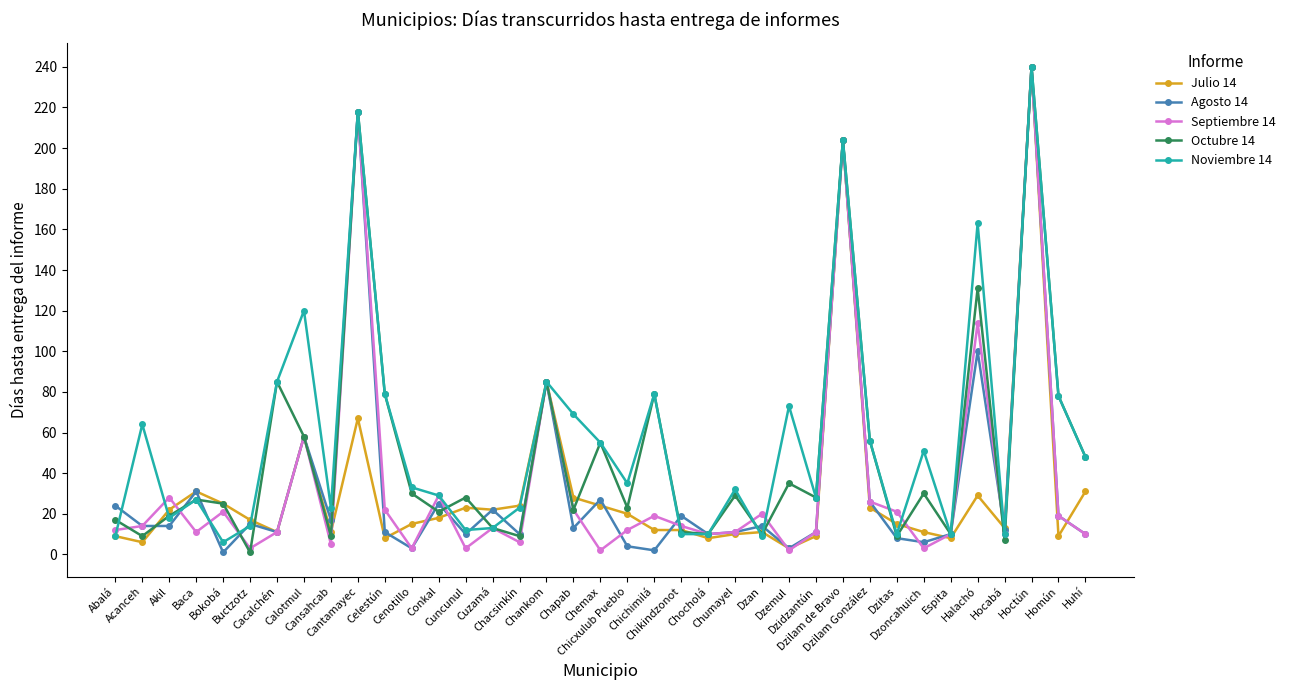

What is the label of the 29th point from the left?

Dzilam González